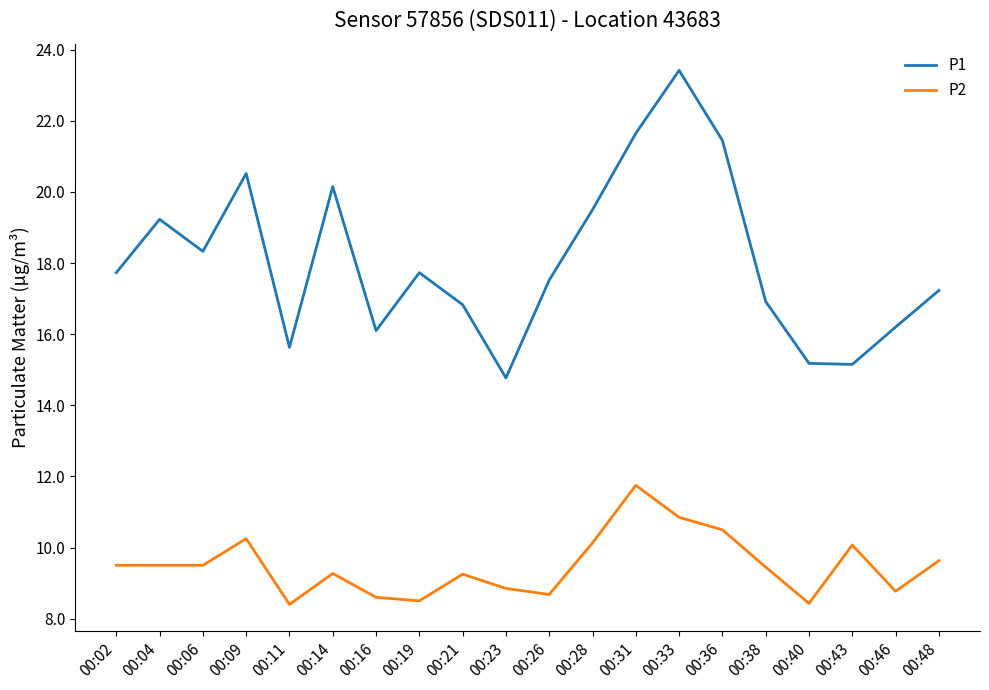

What is the difference between the highest and lowest values at 00:48?

7.6